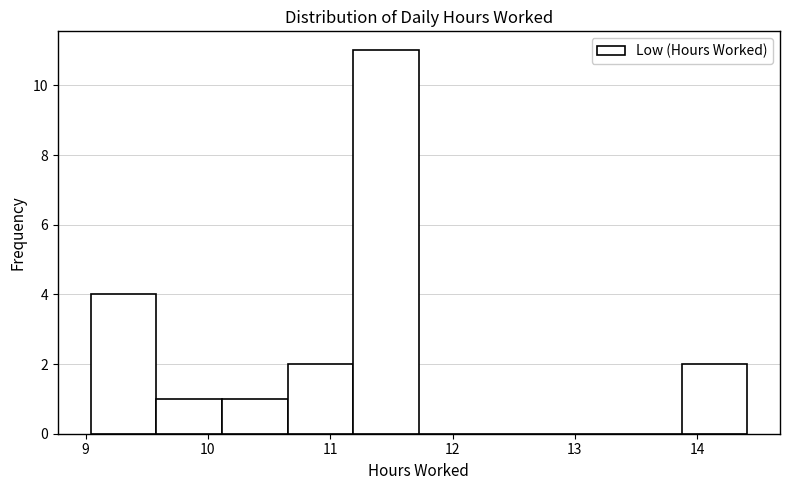

What is the height of the bar covering 10.1 to 10.7 on the x-axis? Neither the bar edges nor the heights are printed on the chart, so give them approximately, as read against the axes.

1